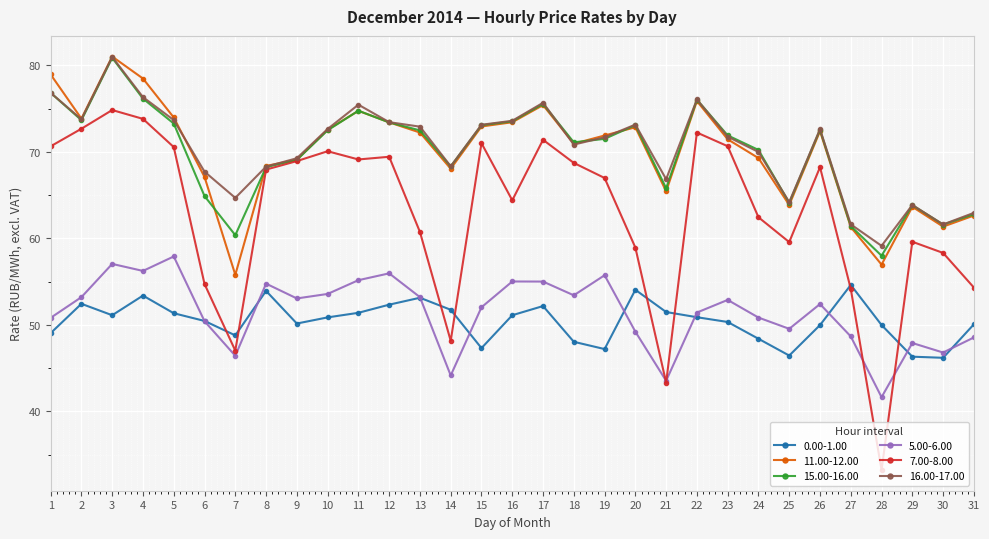

How many lines are shown in the chart?

6